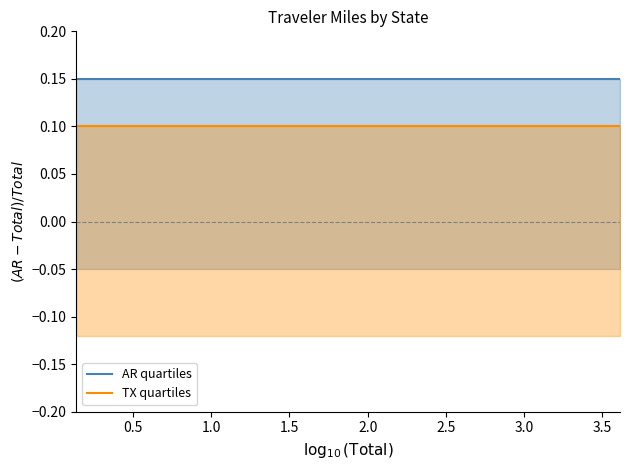

How many lines are shown in the chart?

2